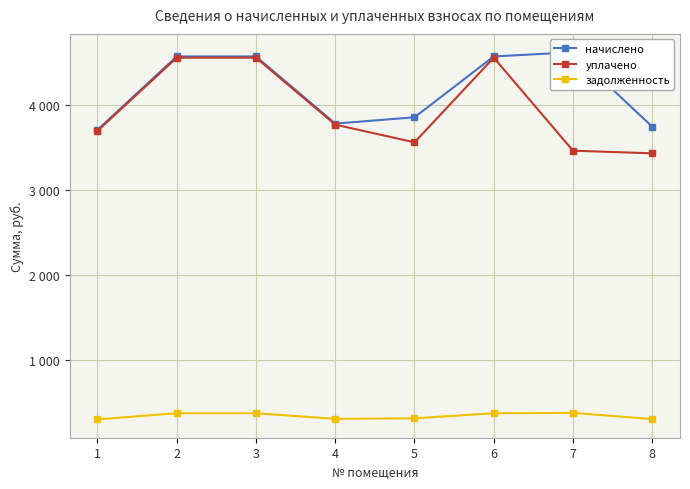

True or false: уплачено and начислено cross at least once.

False